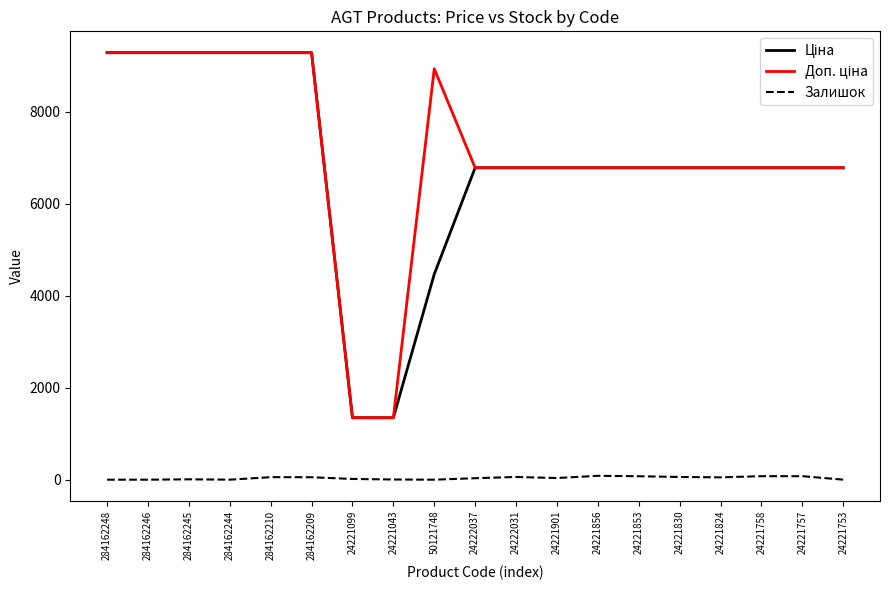

What is the spread (max minus min) of values at 50121748?

8941.2